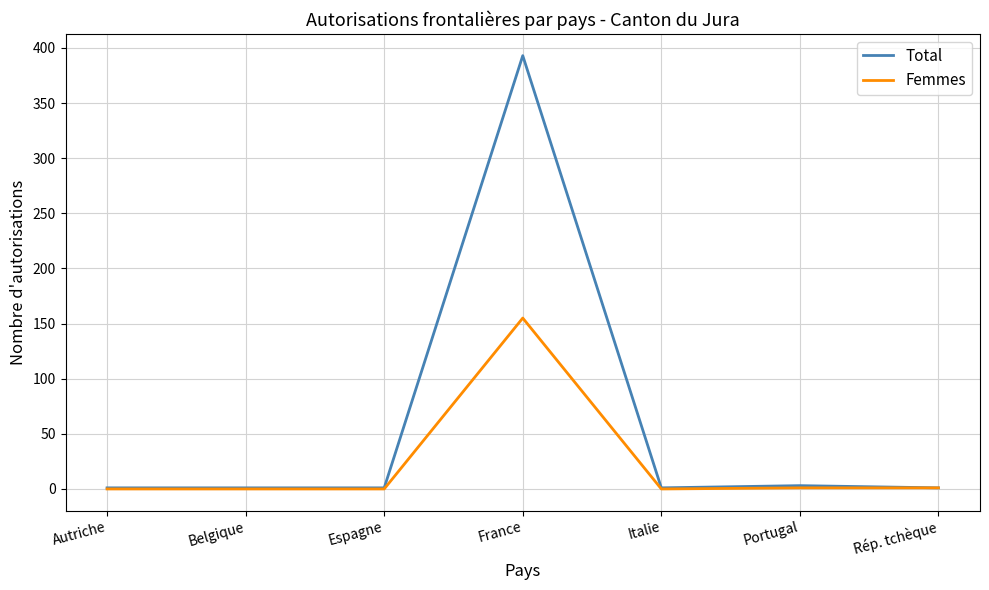

In Total, how many points are higher than both neighbors (excluding endpoints)?

2